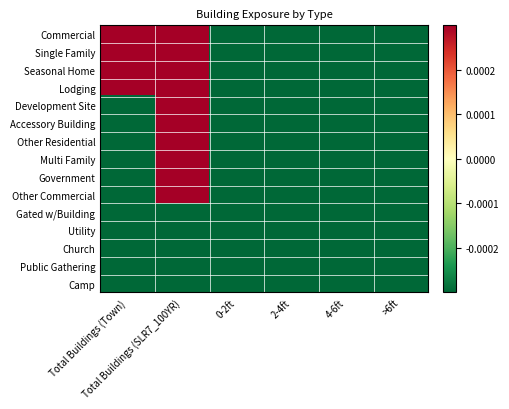

How many distinct data groups are displayed?

15